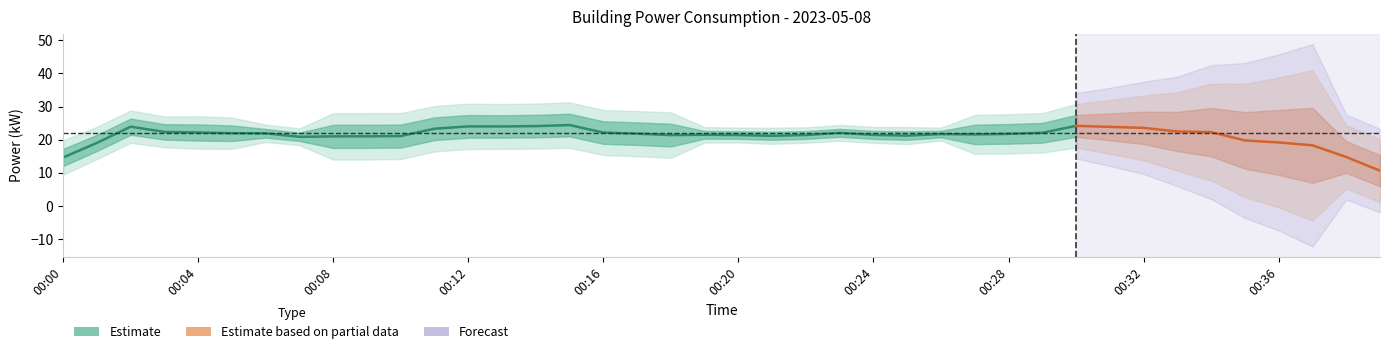

Does the chart have visible grid lines?

No